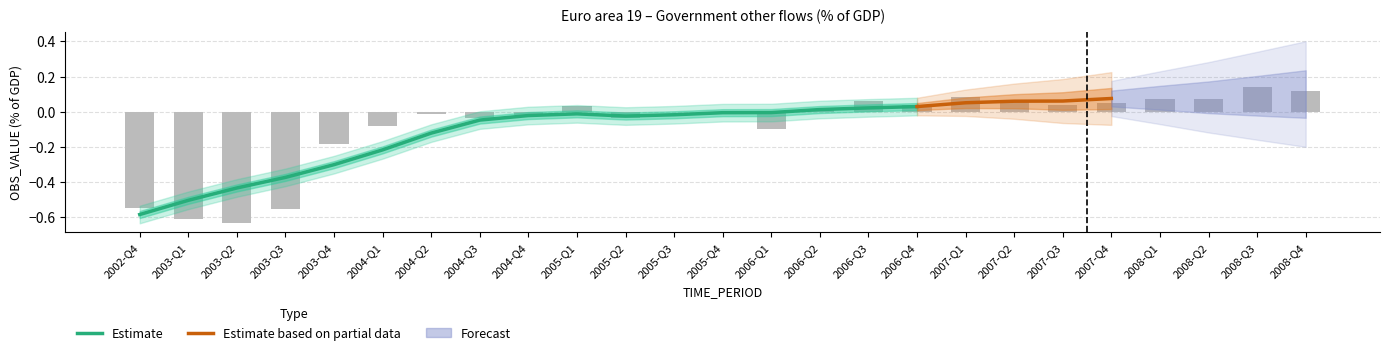

Rank the categories by value from highest to lowest.

2008-Q3, 2008-Q4, 2007-Q1, 2008-Q1, 2008-Q2, 2007-Q2, 2006-Q3, 2007-Q4, 2006-Q4, 2007-Q3, 2005-Q1, 2006-Q2, 2005-Q3, 2004-Q2, 2005-Q4, 2004-Q4, 2005-Q2, 2004-Q3, 2004-Q1, 2006-Q1, 2003-Q4, 2002-Q4, 2003-Q3, 2003-Q1, 2003-Q2